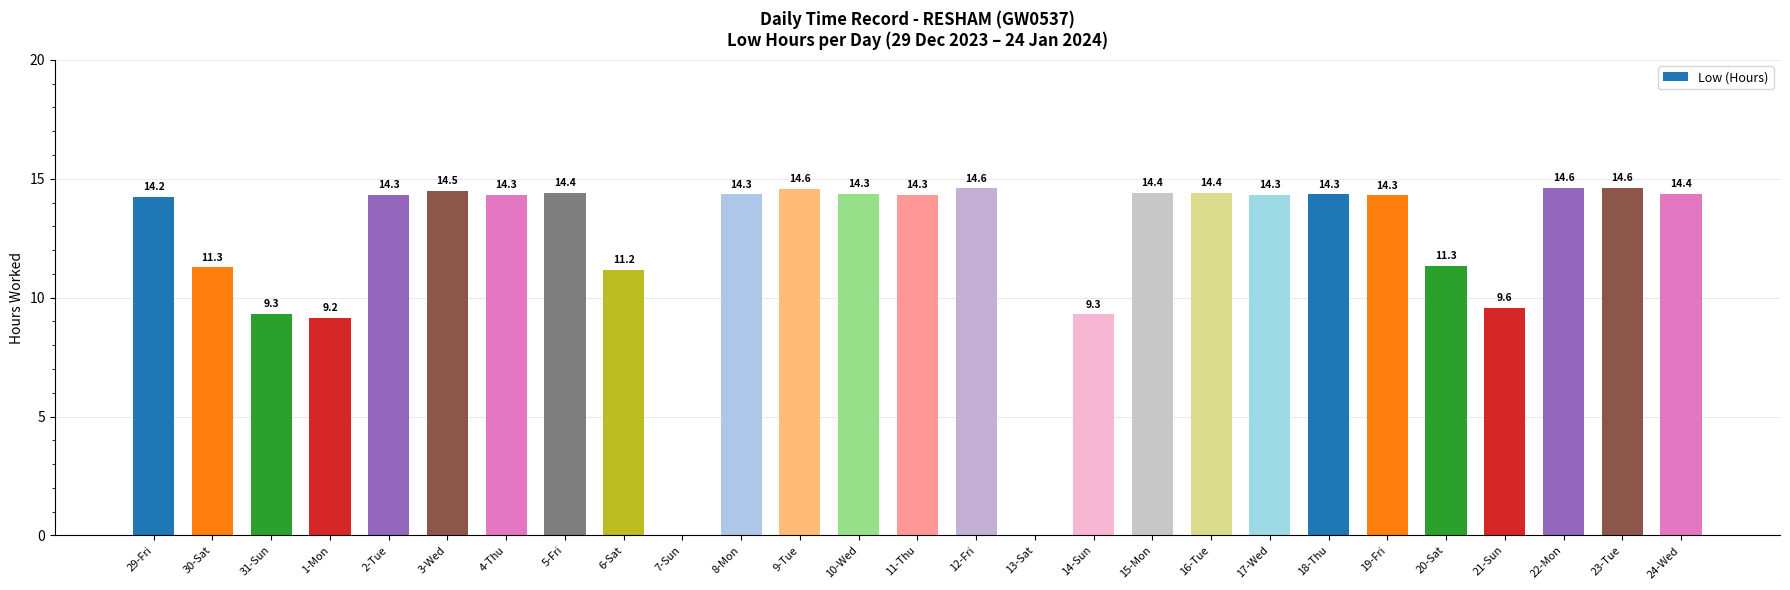

What is the maximum value shown in the chart?

14.6